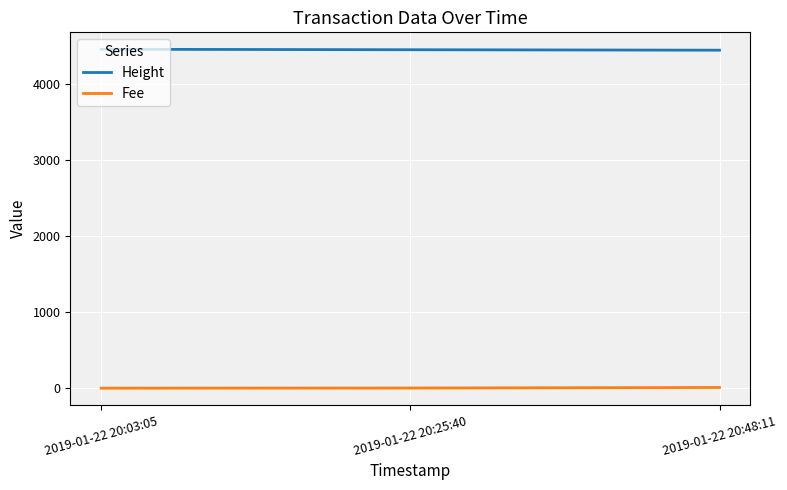

The value of Height at 2019-01-22 20:03:05 is 7687.5. True or false?

False